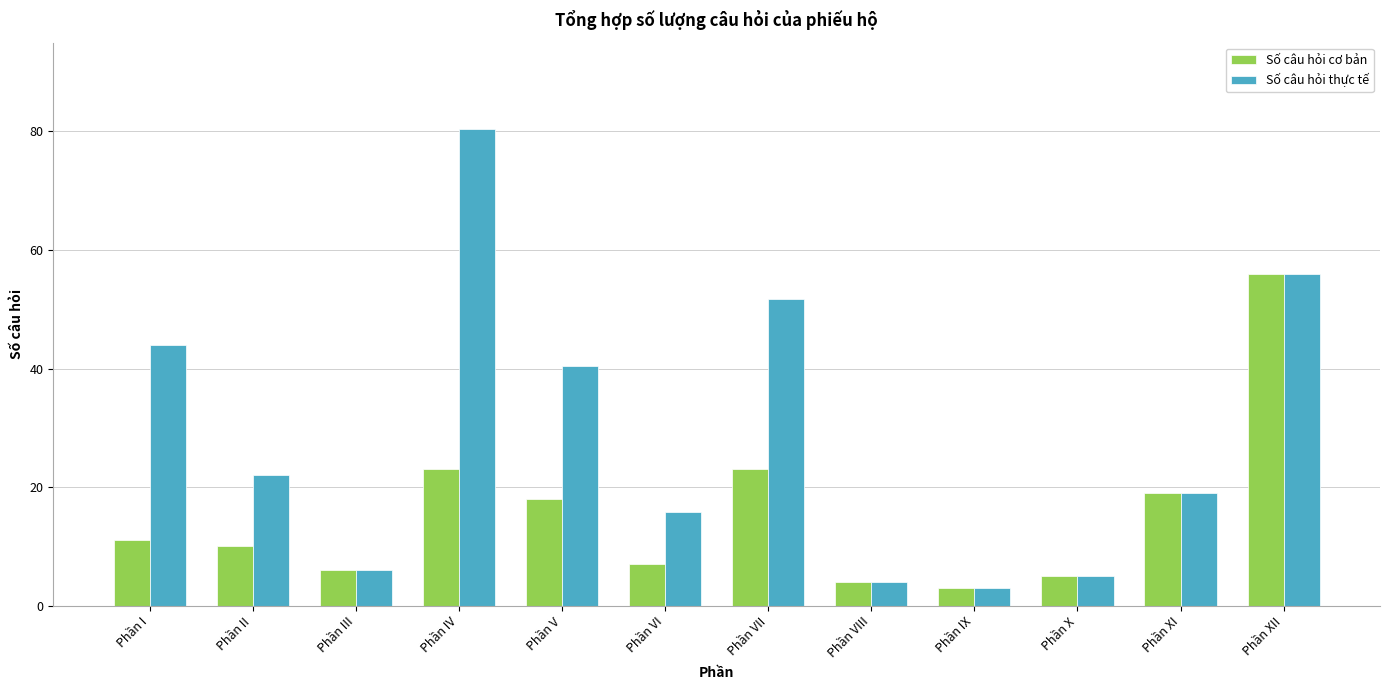

What is the difference between the second highest and second lowest values in the Số câu hỏi thực tế series?

52.0